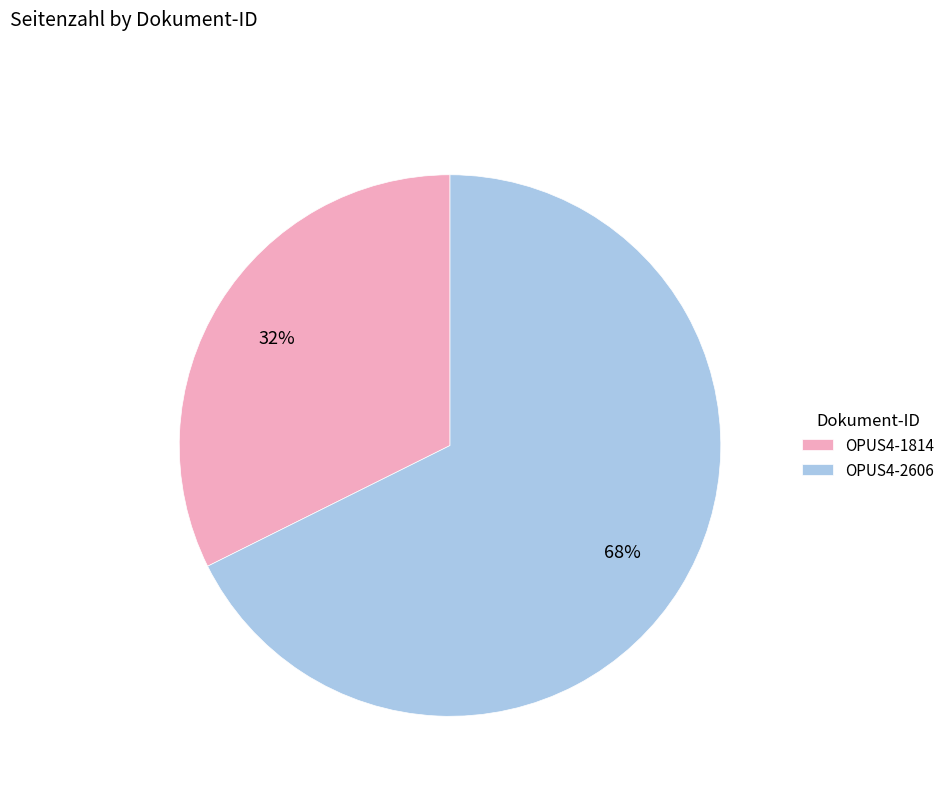

What is the majority slice?

OPUS4-2606